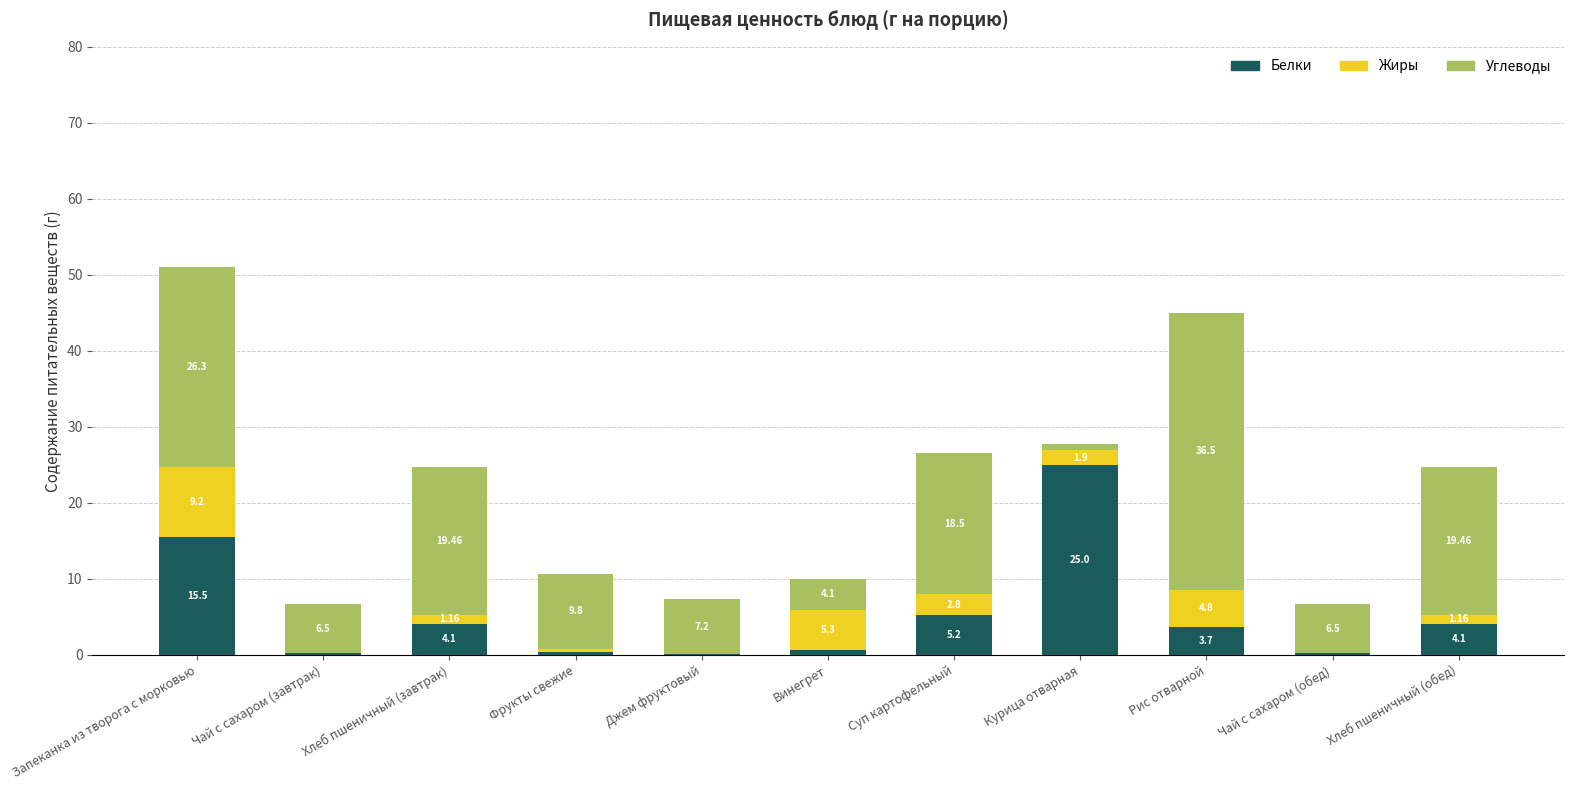

At which label is Белки closest to 12?

Запеканка из творога с морковью